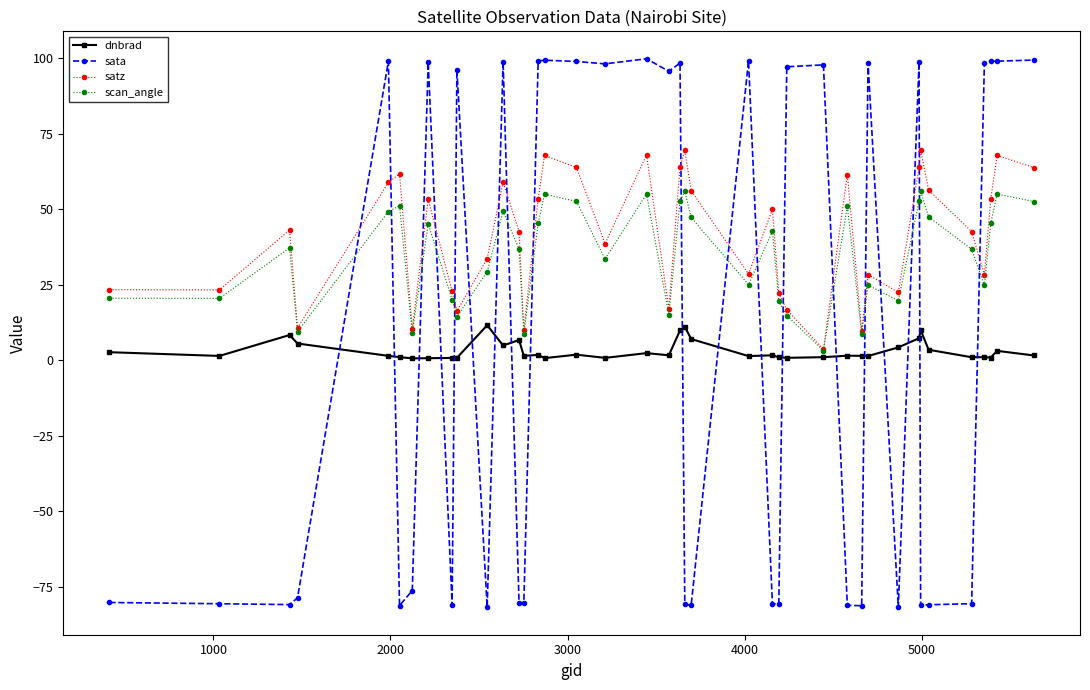

Rank the series by their average value, from highest to lowest.

satz, scan_angle, sata, dnbrad